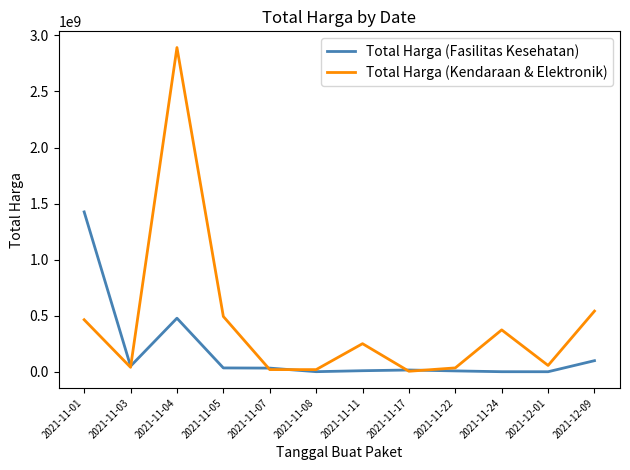

What is the greatest value displayed?

2892122000